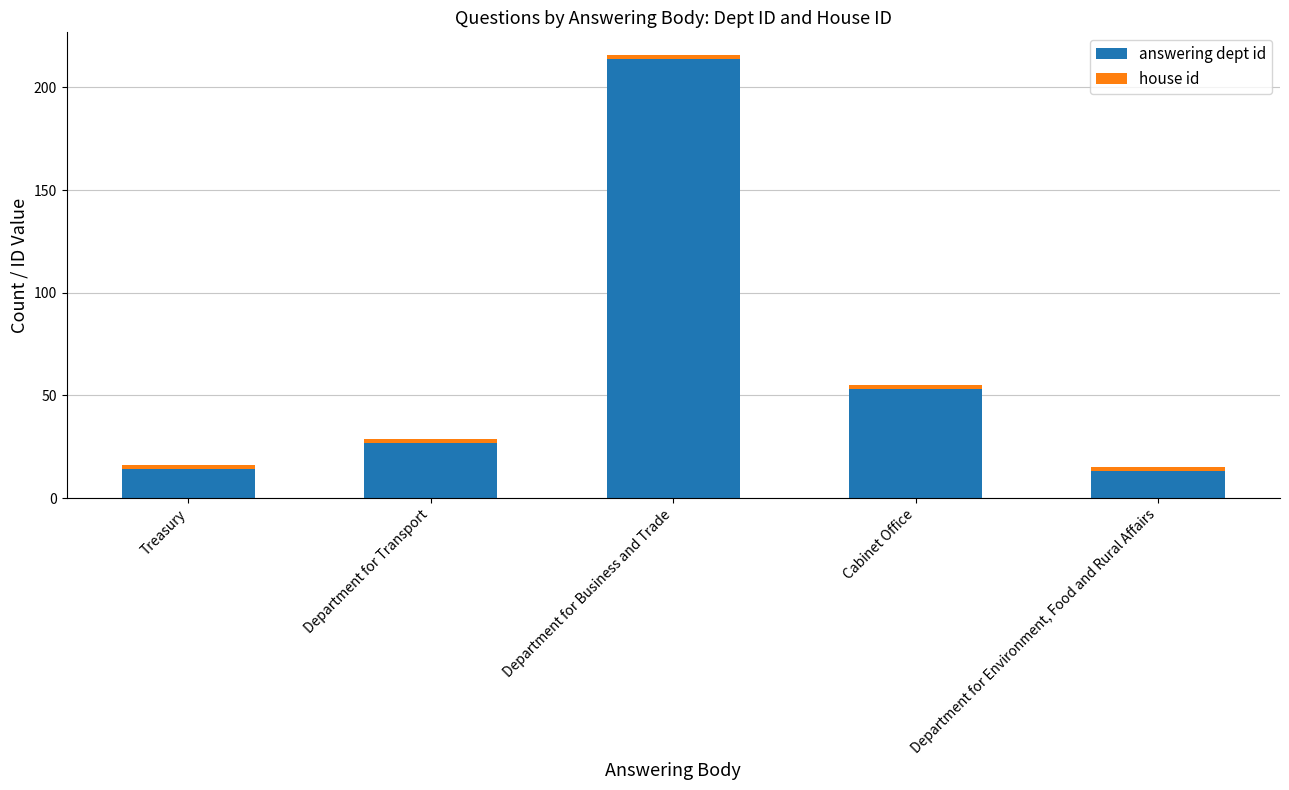

At which category is the sum across all series the highest?

Department for Business and Trade